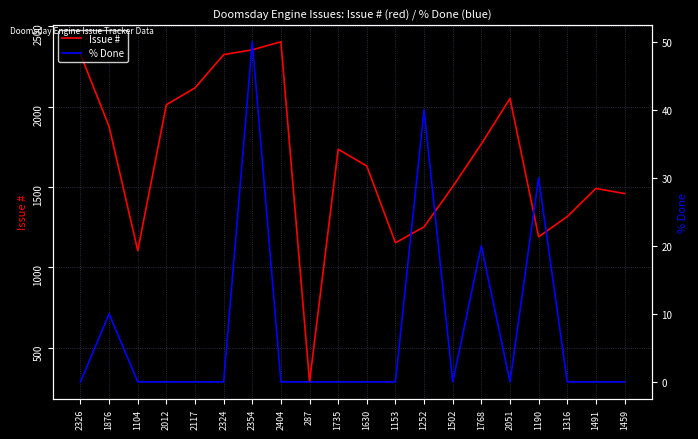

True or false: % Done has a value of 7 at 1876.

False